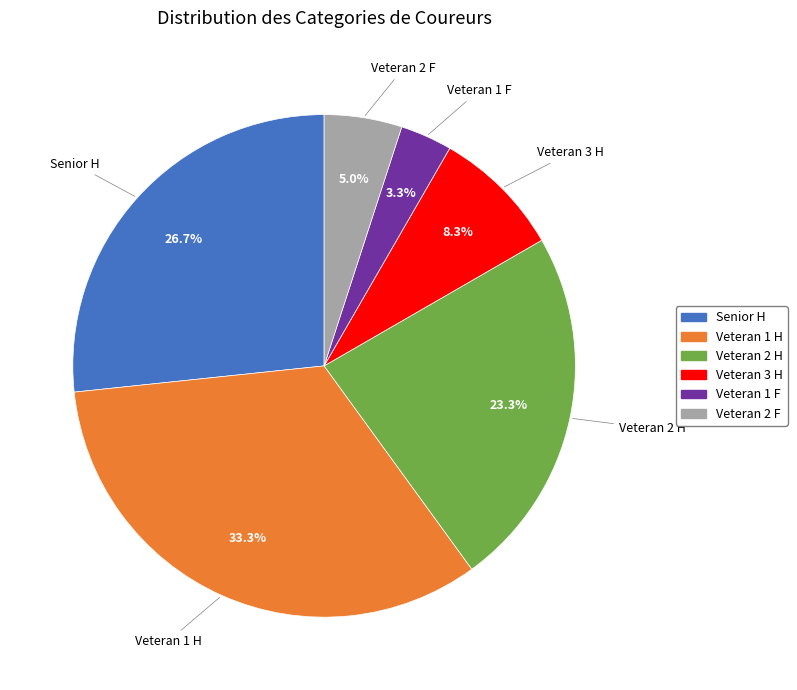

Do Veteran 1 H and Senior H together represent more than half of the pie?

Yes